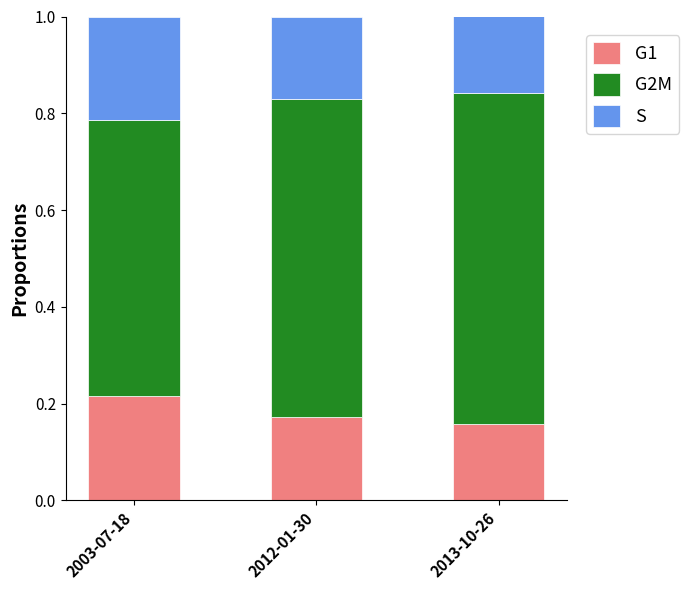

What is the total value across all series at 2013-10-26?

1.0